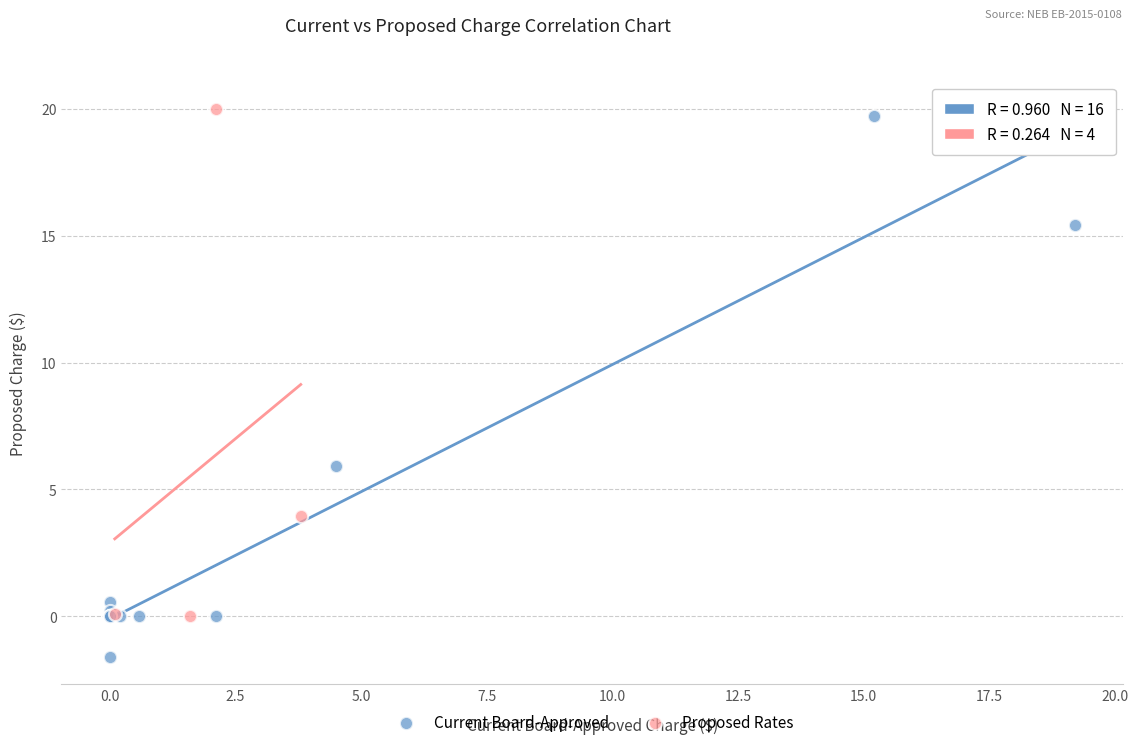

Which series has the largest Y range (max minus min)?

Current Board-Approved